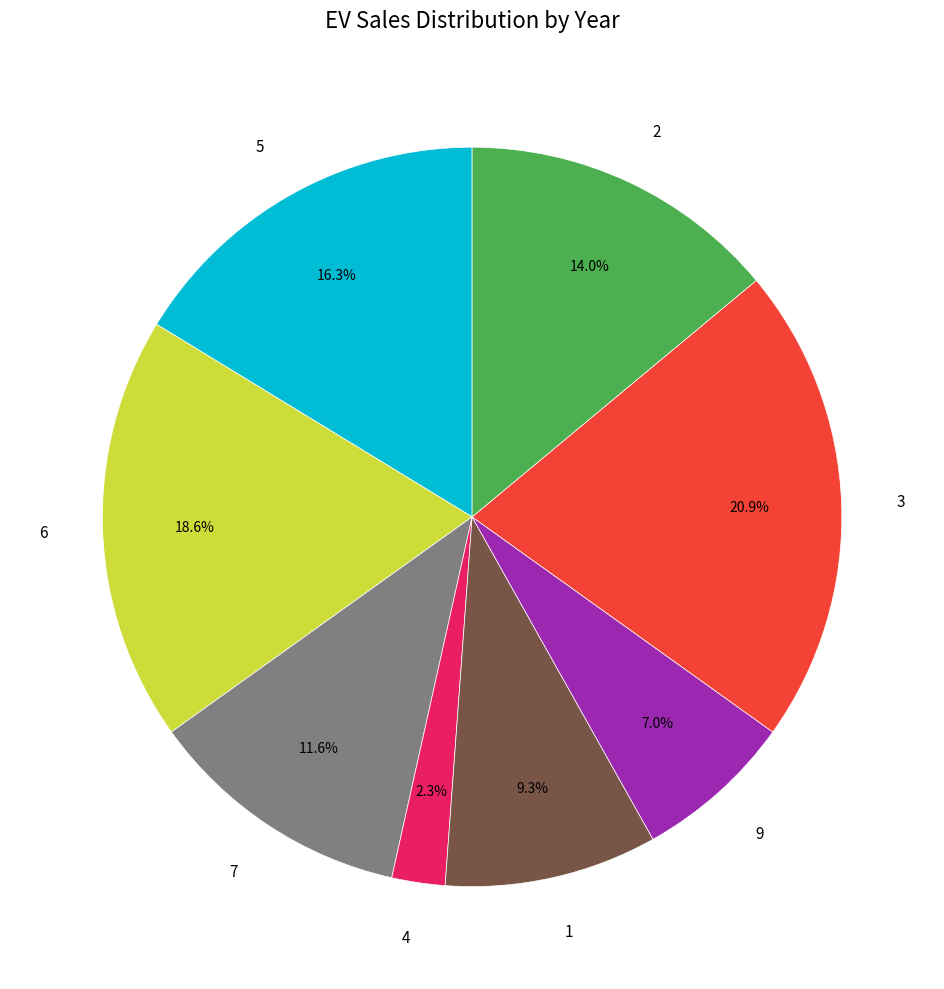

Which slice is the largest?

3